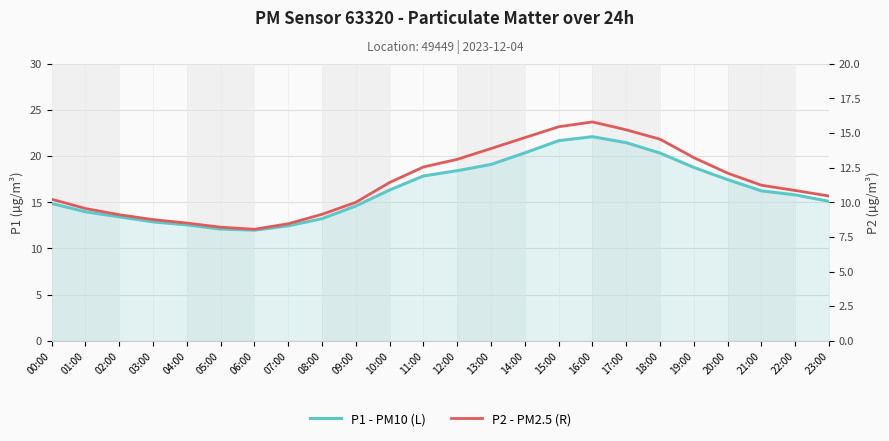

At which category does P1 - PM10 (L) reach its first local valley?

06:00